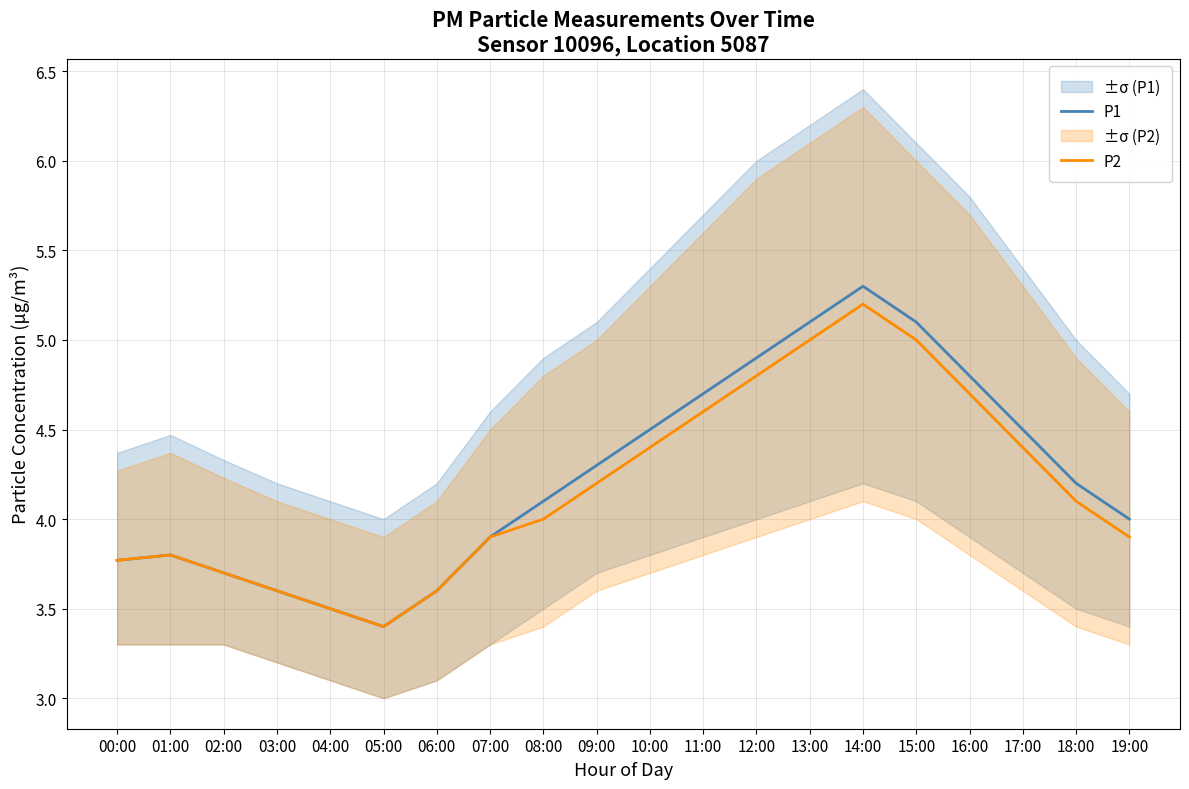

What is the total value across all series at 16:00?

9.5